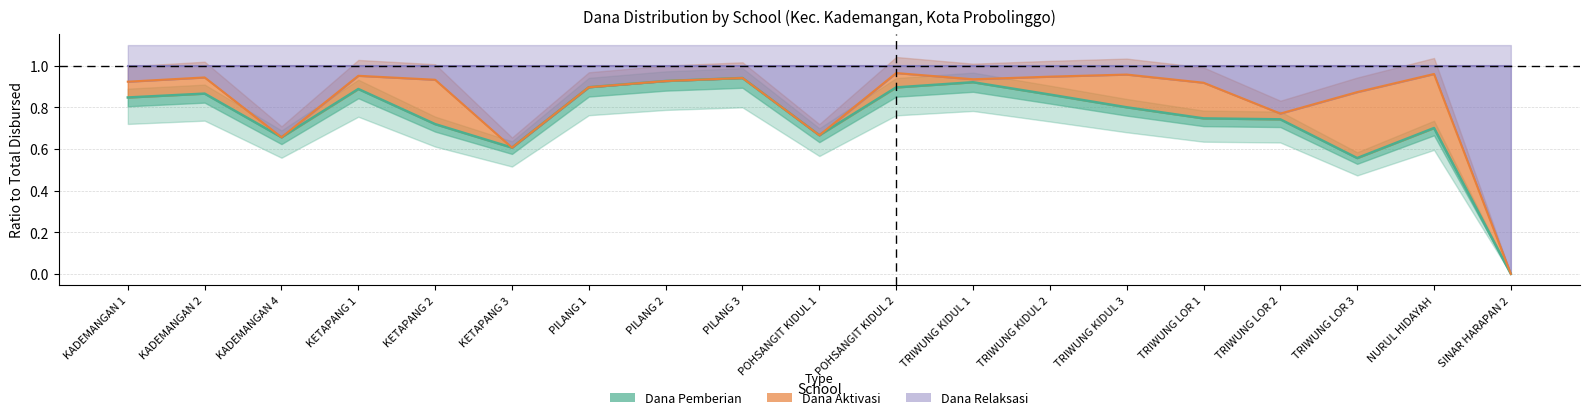

What is the difference between the Dana Aktivasi values at PILANG 2 and TRIWUNG LOR 2?

0.2